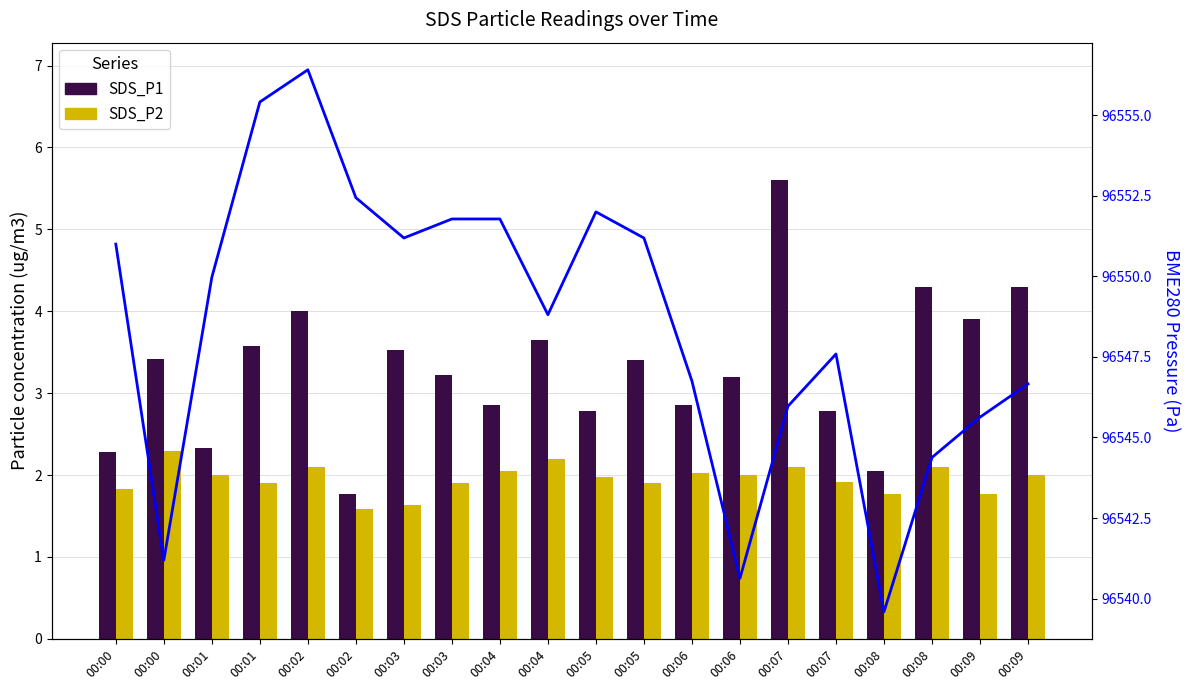

What is the minimum value for SDS_P1?

1.8